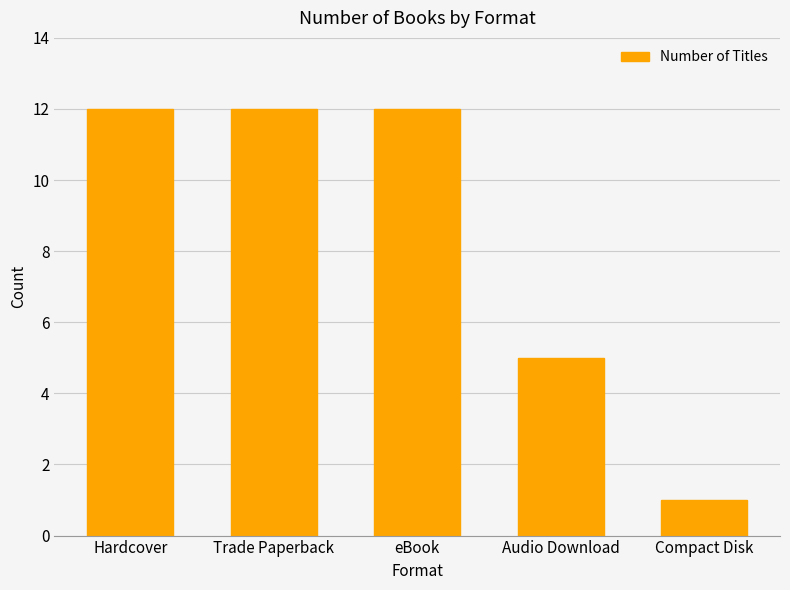

What is the label of the 5th bar from the left?

Compact Disk